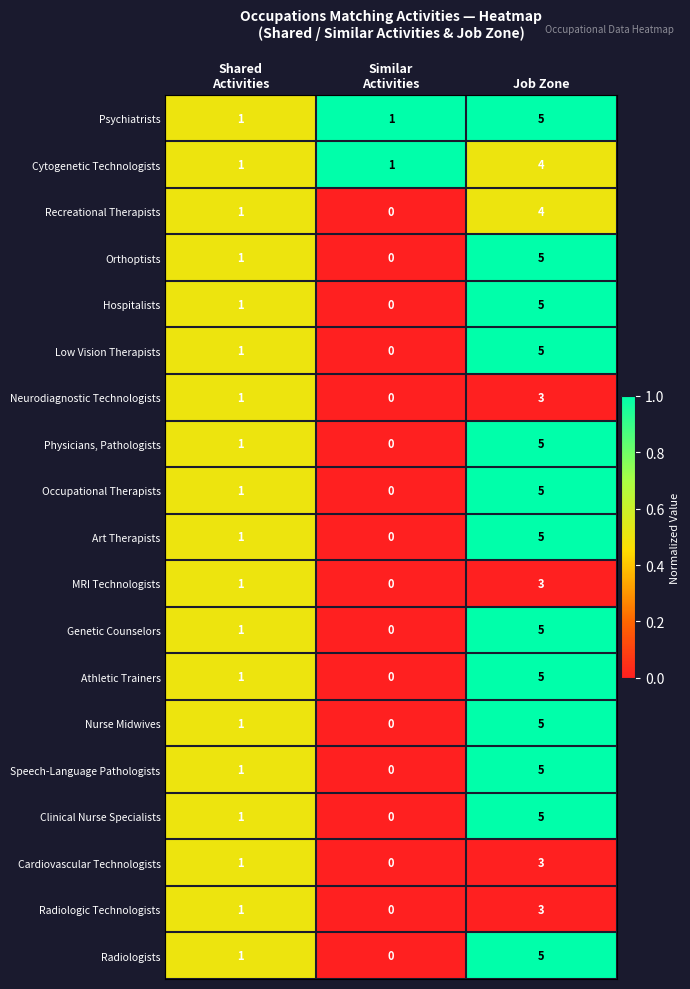

Which category has the highest value across all series?

Job Zone